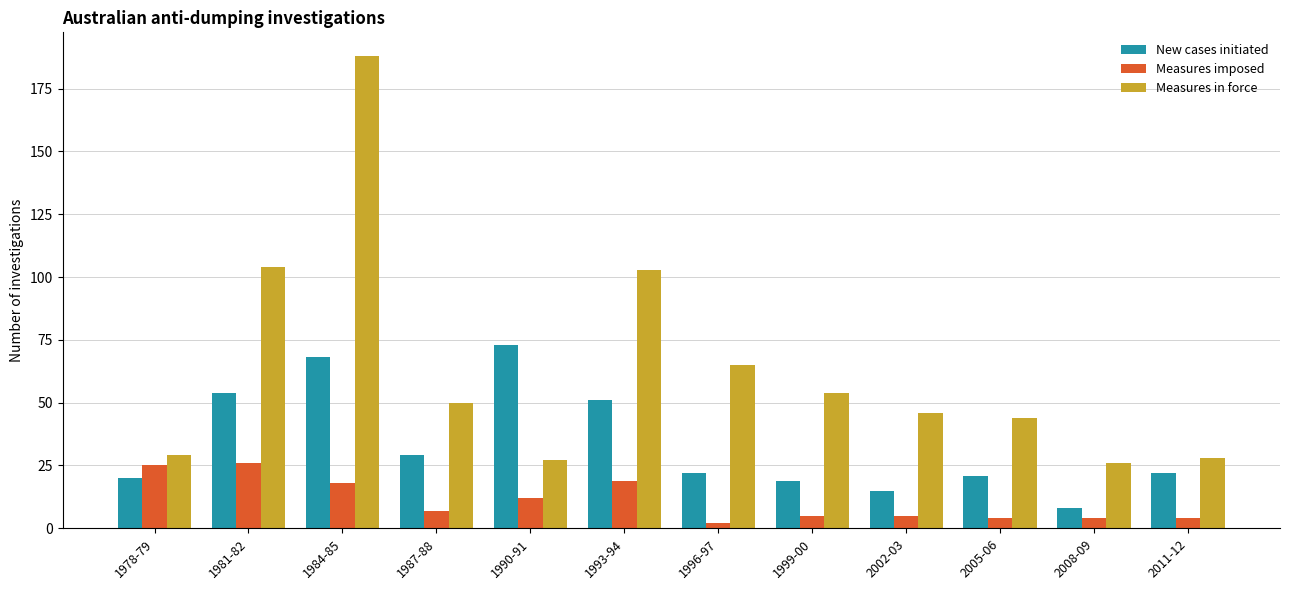

At which category is the sum across all series the highest?

1984-85